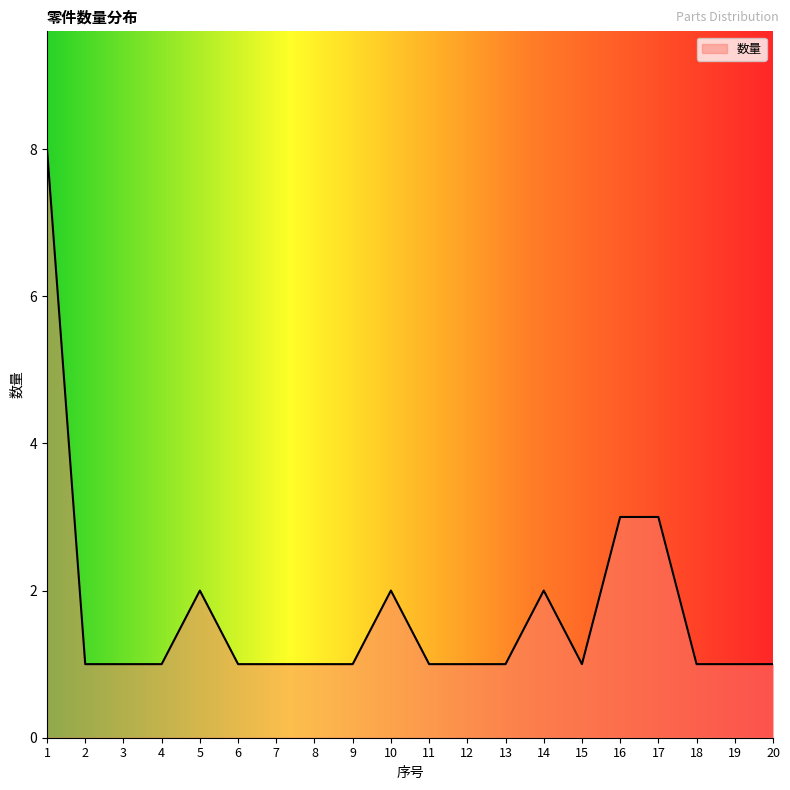

How many lines are shown in the chart?

1